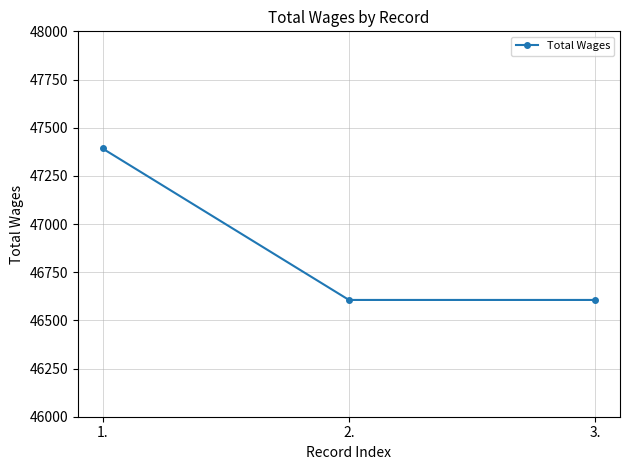

The chart shows a value of 79325 at 1.. True or false?

False